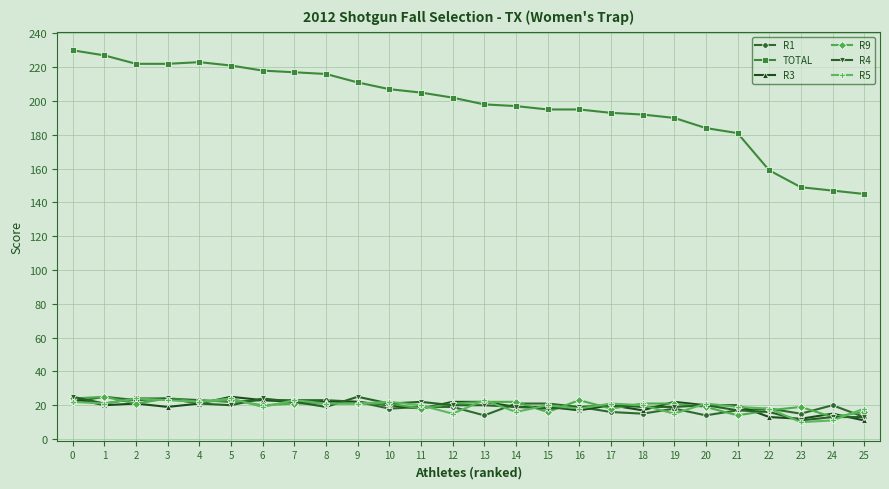

What are all the series names shown in the legend?

R1, TOTAL, R3, R9, R4, R5